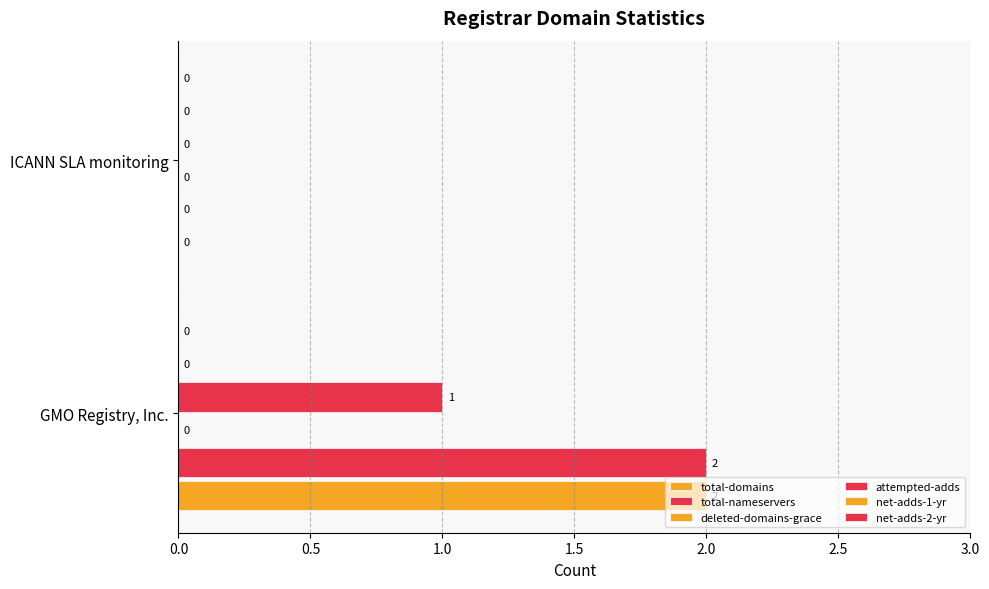

How many distinct data groups are displayed?

3